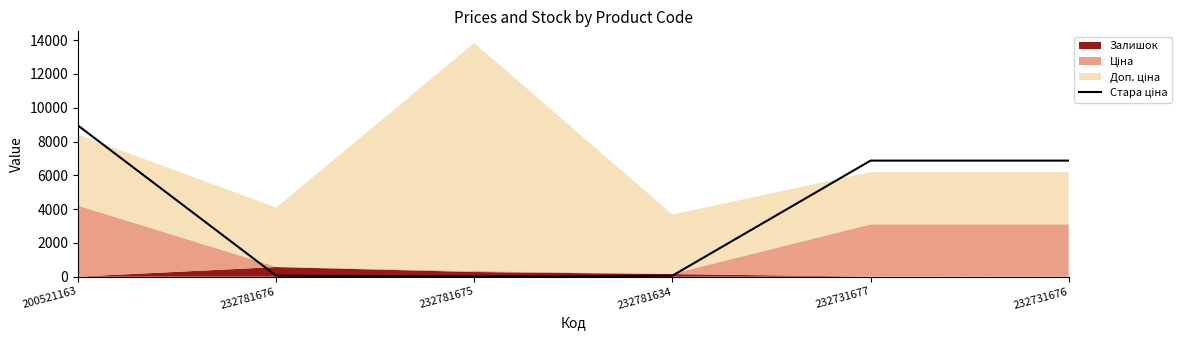

What is the label of the 4th point from the left?

232781634